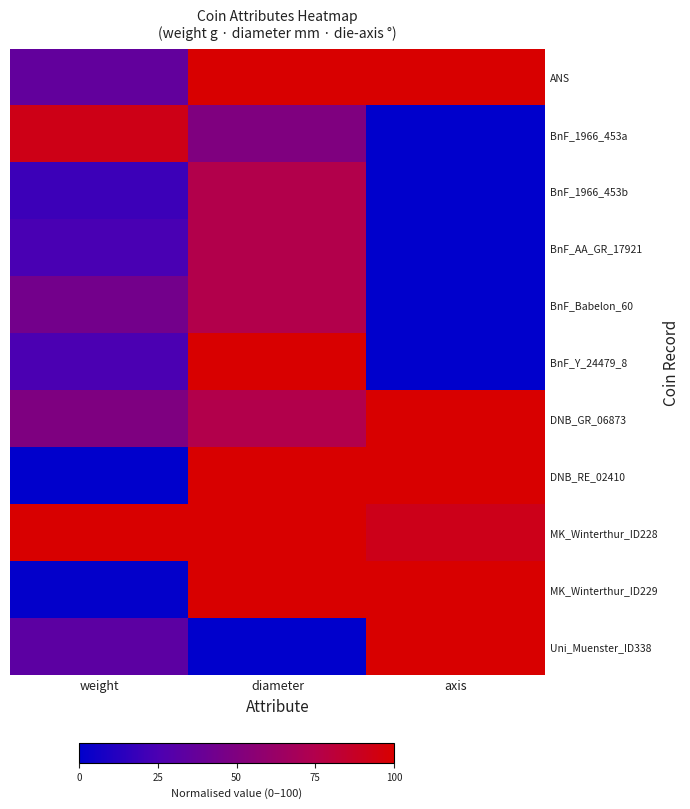

Reading left to right, transcribe all the data shown in this chart.

ANS: weight=35.9	diameter=100.0	axis=100.0
BnF_1966_453a: weight=92.3	diameter=50.0	axis=0.0
BnF_1966_453b: weight=19.7	diameter=75.0	axis=0.0
BnF_AA_GR_17921: weight=23.9	diameter=75.0	axis=0.0
BnF_Babelon_60: weight=44.4	diameter=75.0	axis=0.0
BnF_Y_24479_8: weight=24.6	diameter=100.0	axis=0.0
DNB_GR_06873: weight=49.3	diameter=75.0	axis=100.0
DNB_RE_02410: weight=0.0	diameter=100.0	axis=100.0
MK_Winterthur_ID228: weight=100.0	diameter=100.0	axis=91.7
MK_Winterthur_ID229: weight=1.4	diameter=100.0	axis=100.0
Uni_Muenster_ID338: weight=33.1	diameter=0.0	axis=100.0